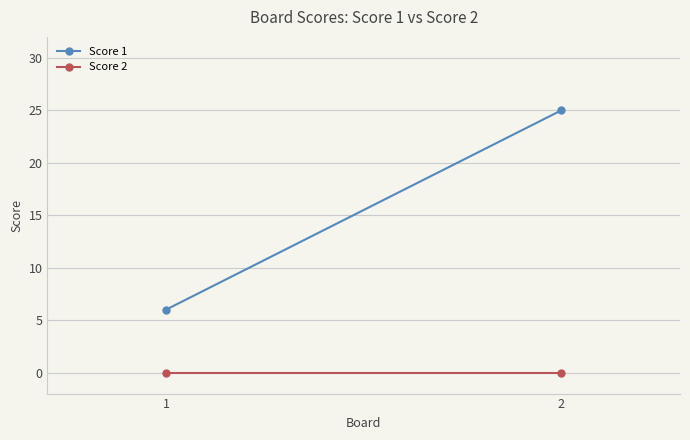

What is the value of the Score 1 point at the 1st from the left?

6